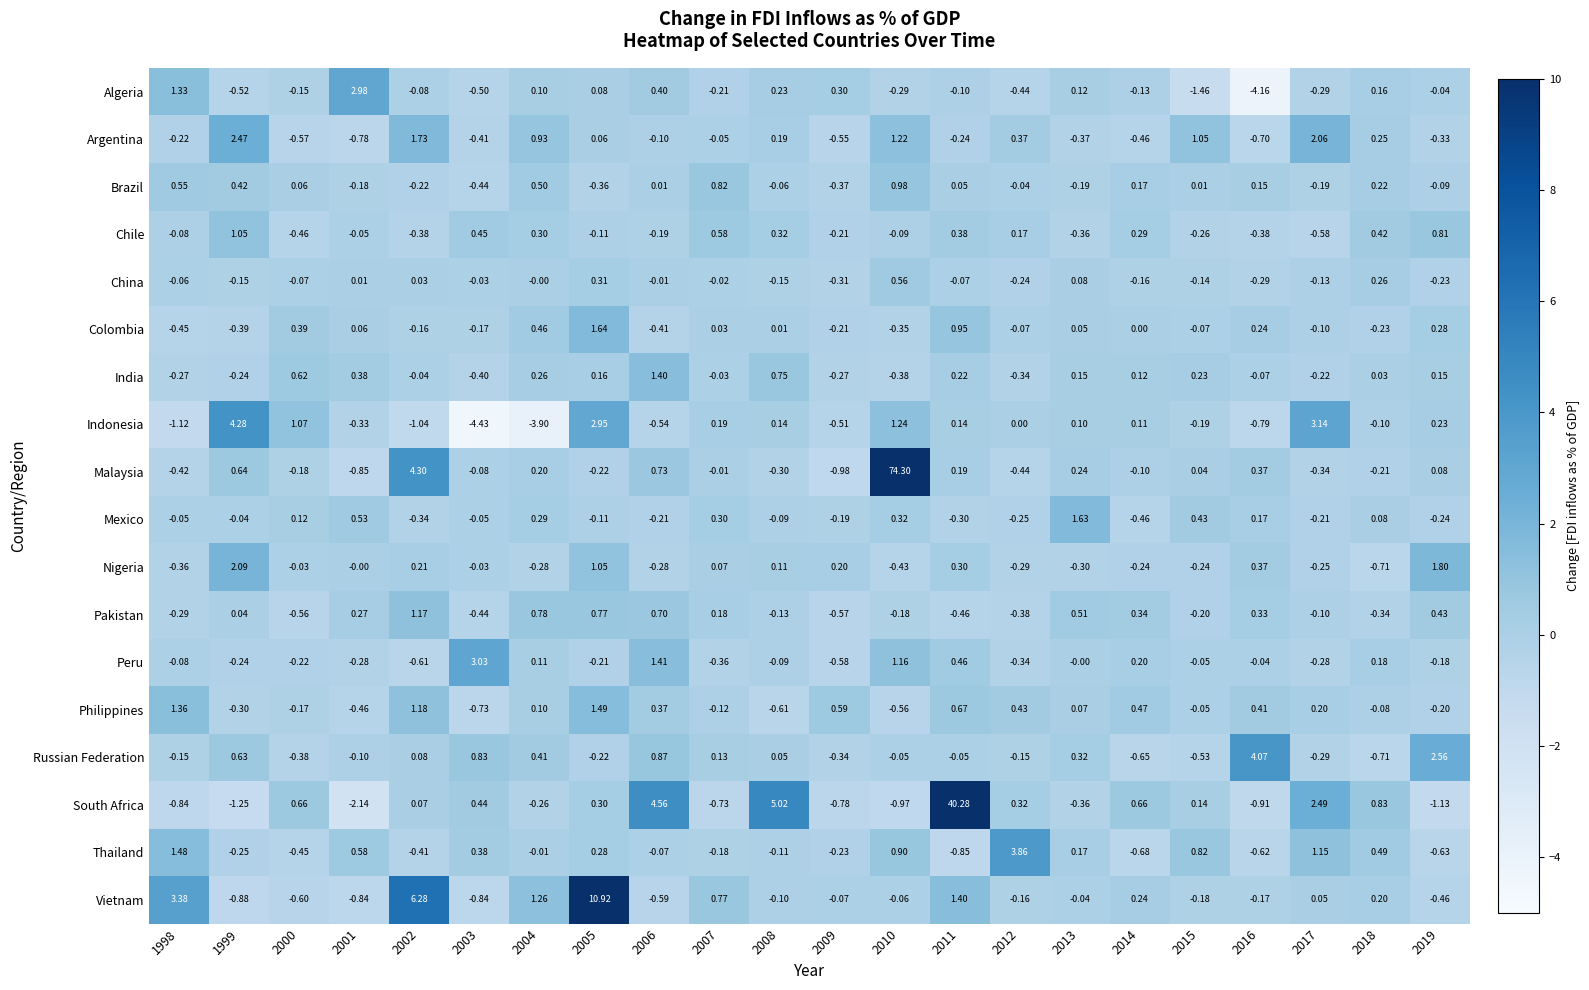

Which series changed the most between 2012 and 2019?

Thailand